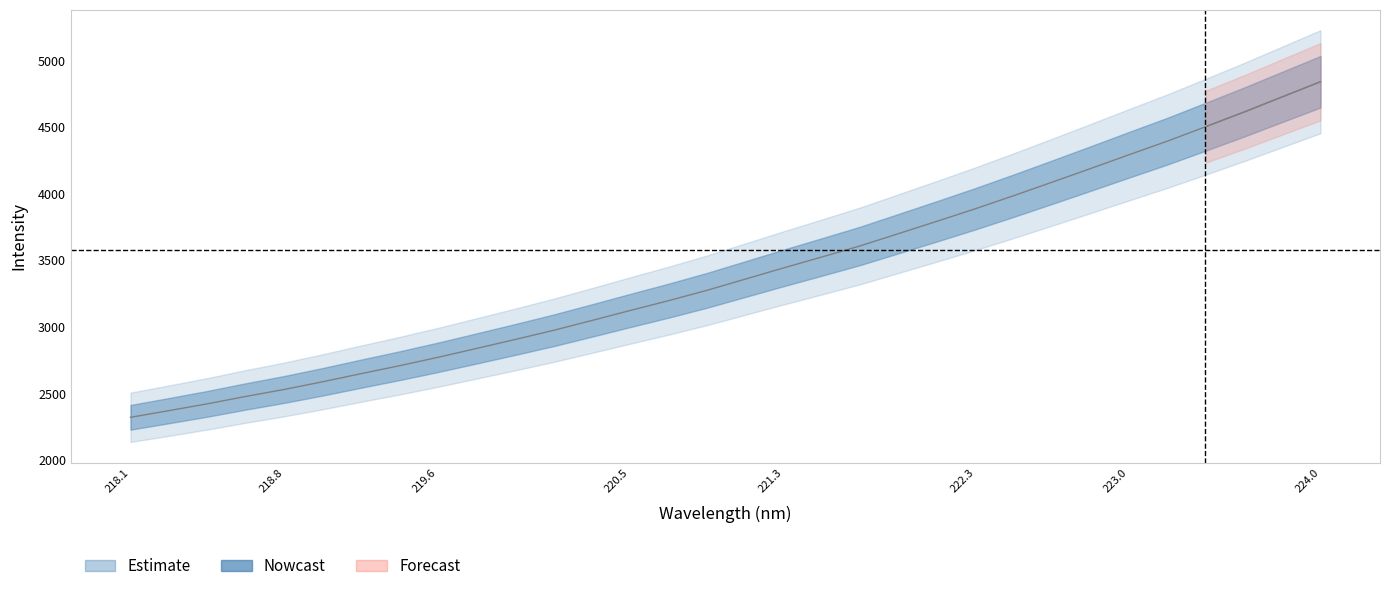

Is it true that the value at 218.8 is 3655.0?

False